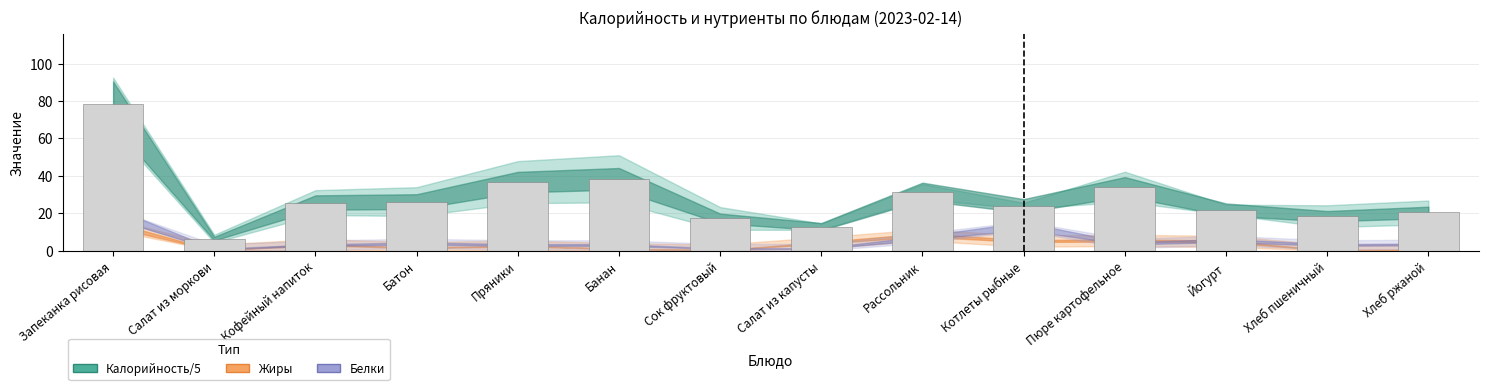

What is the change in value from Батон to Хлеб пшеничный?

-7.8